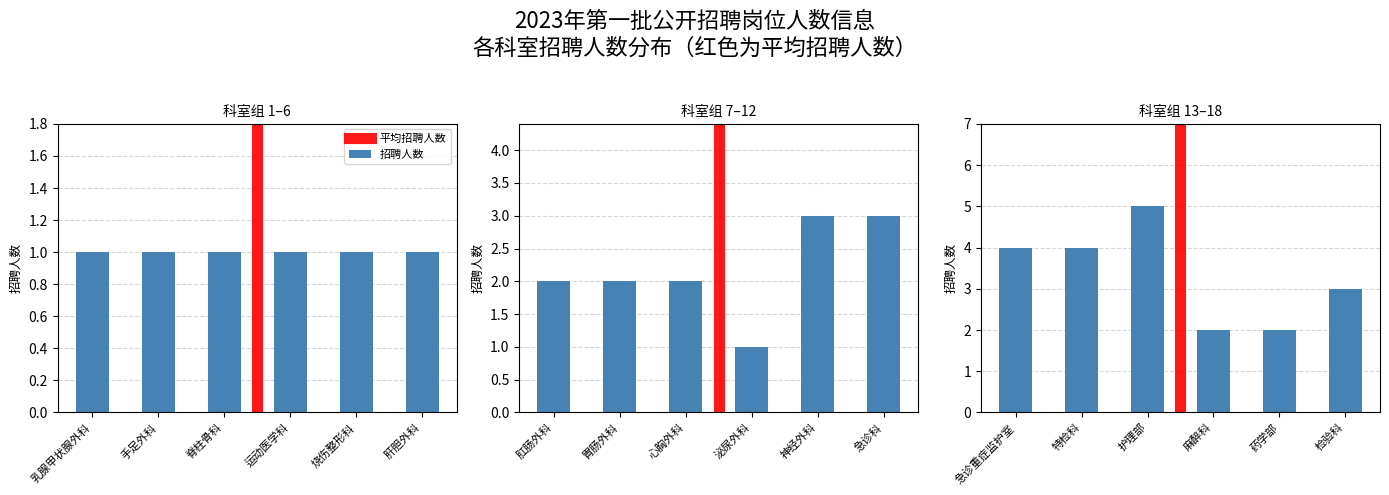

What is the ratio of the value at 5 to the value at 14?

0.2